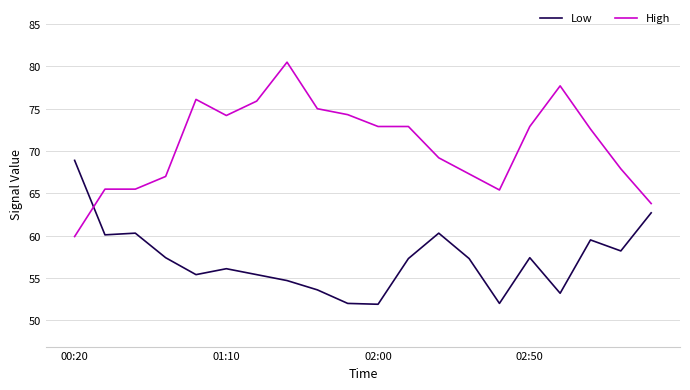

At how many categories does at least one series exceed 71?

11